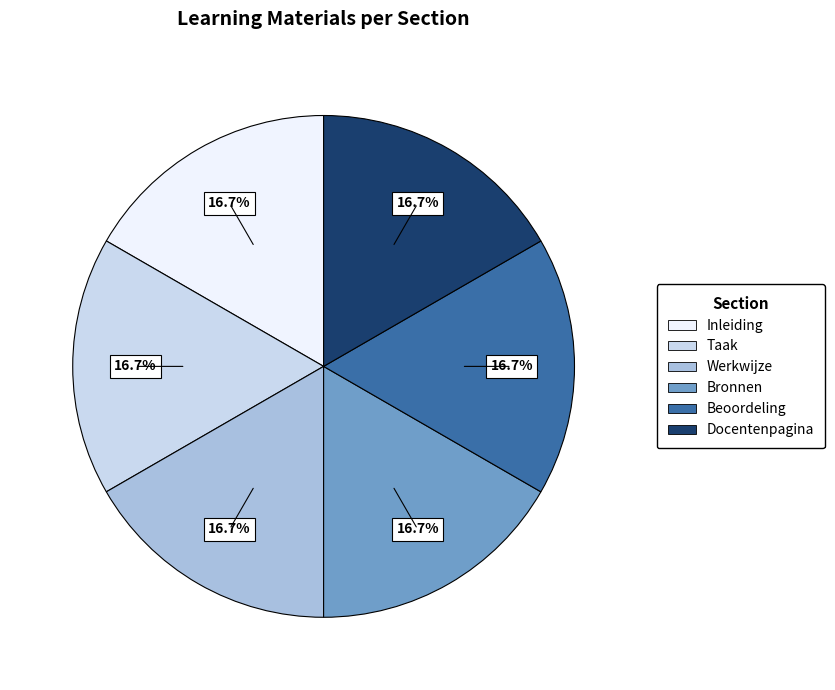

Approximately how many times larger is the value at Inleiding compared to Werkwijze?

1.0